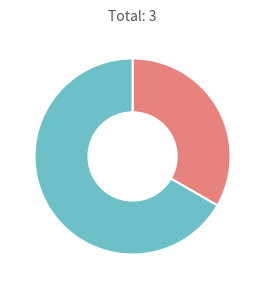

Is there a majority slice in this chart?

Yes